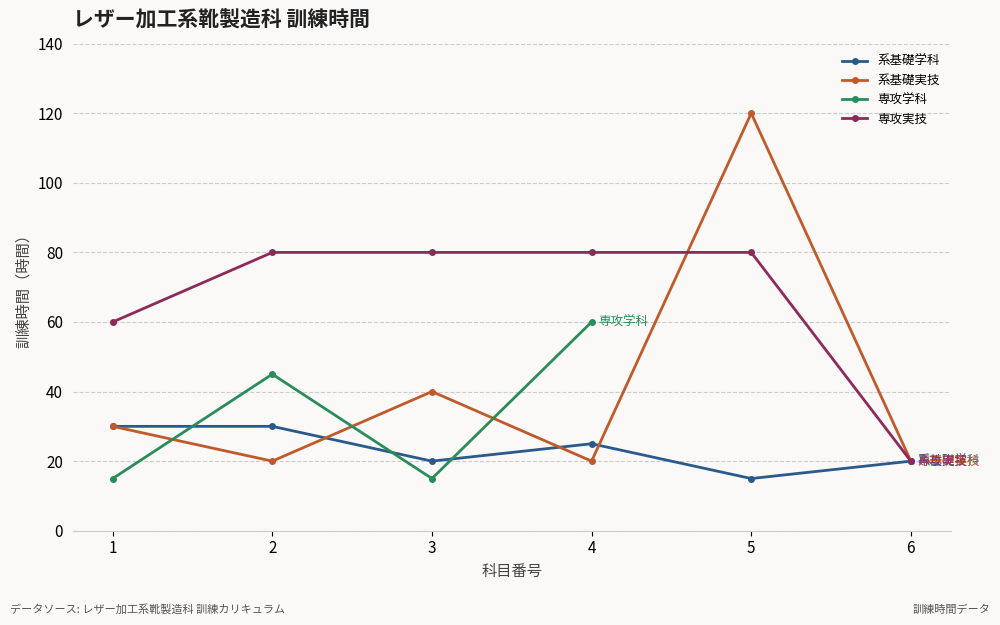

Is this an area chart (filled region under the line)?

No